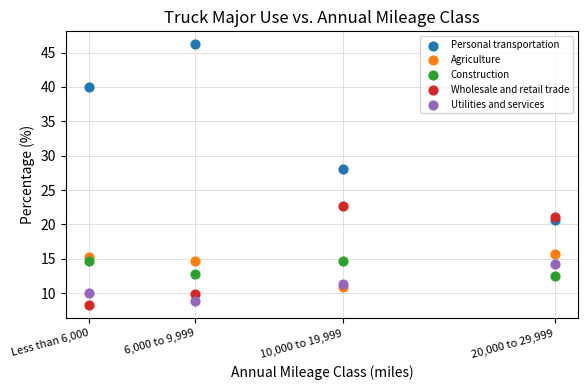

Which series reaches the minimum Y coordinate?

Wholesale and retail trade